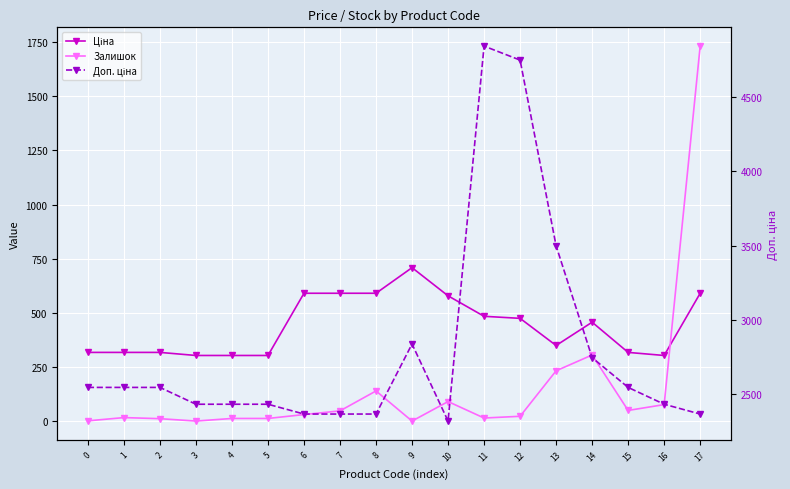

Which series has the largest total across all categories?

Доп. ціна